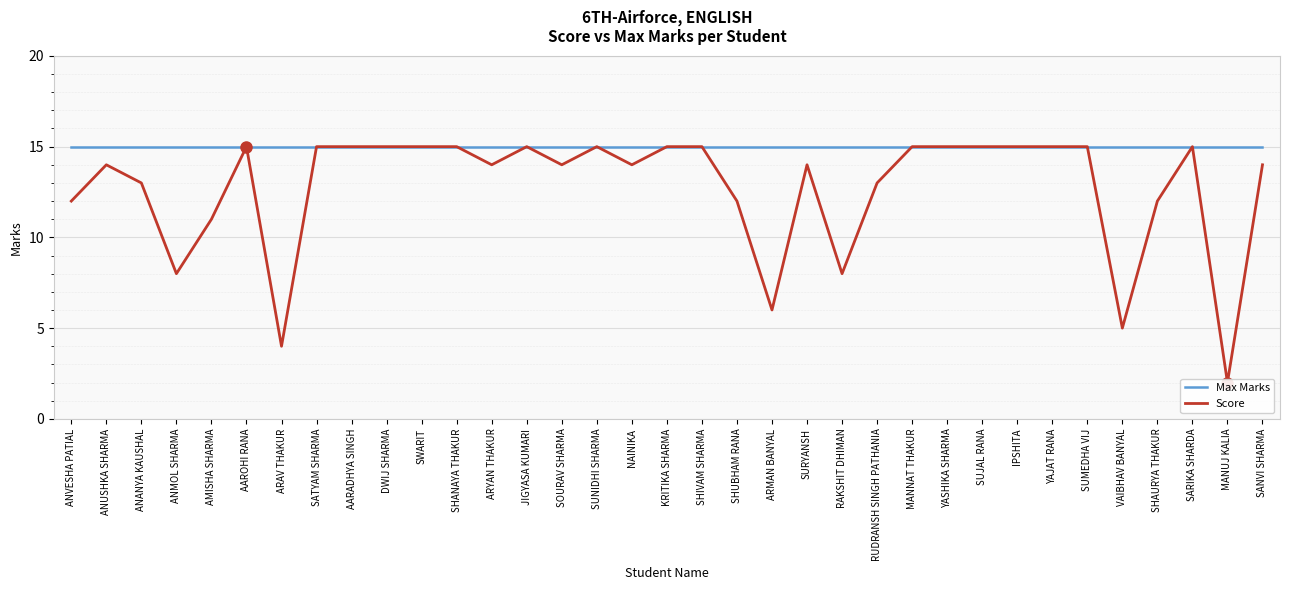

What is the total value across all series at SOURAV SHARMA?

29